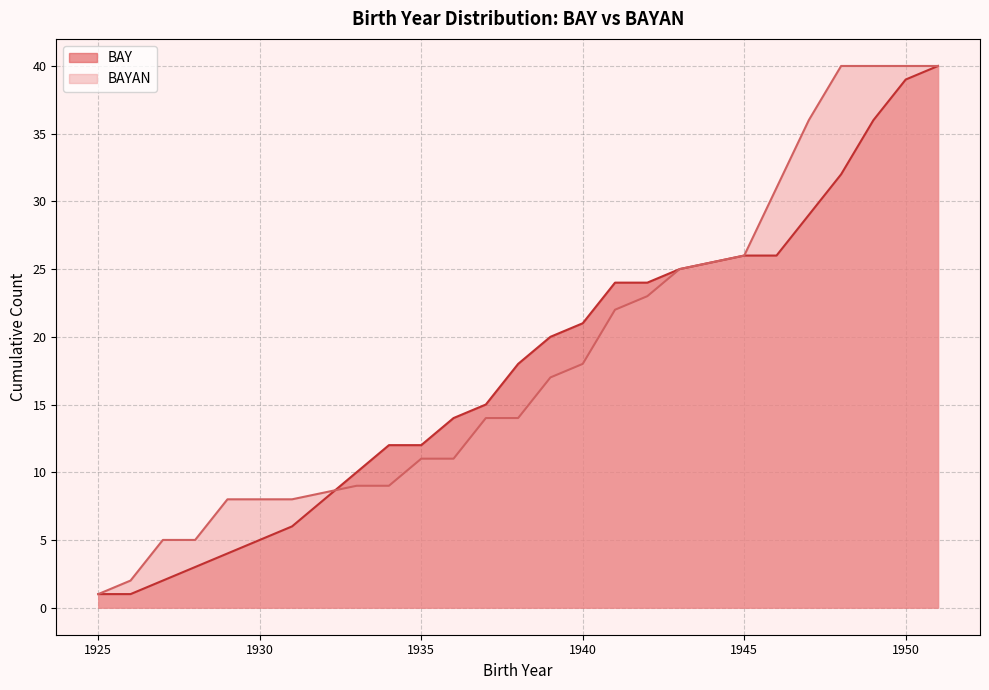

What is the highest value of the BAY series?

40